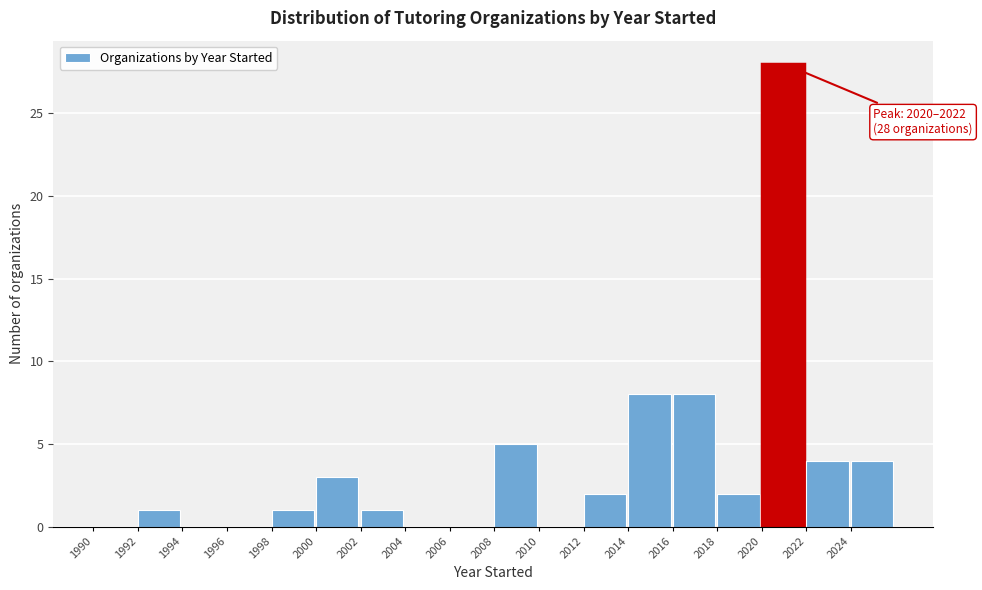

Which range on the x-axis has the tallest bar?

2020 to 2022